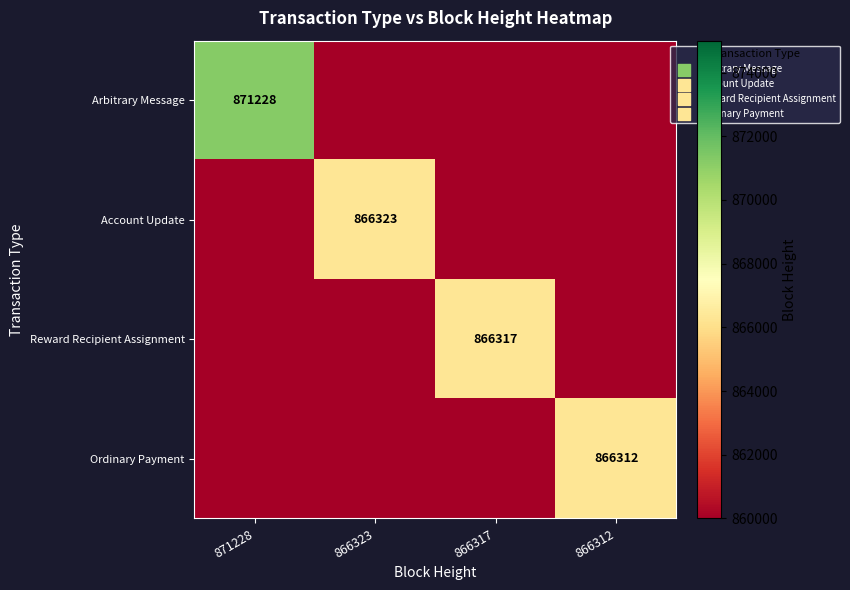

True or false: Account Update has a value of 443536 at 866323.

False